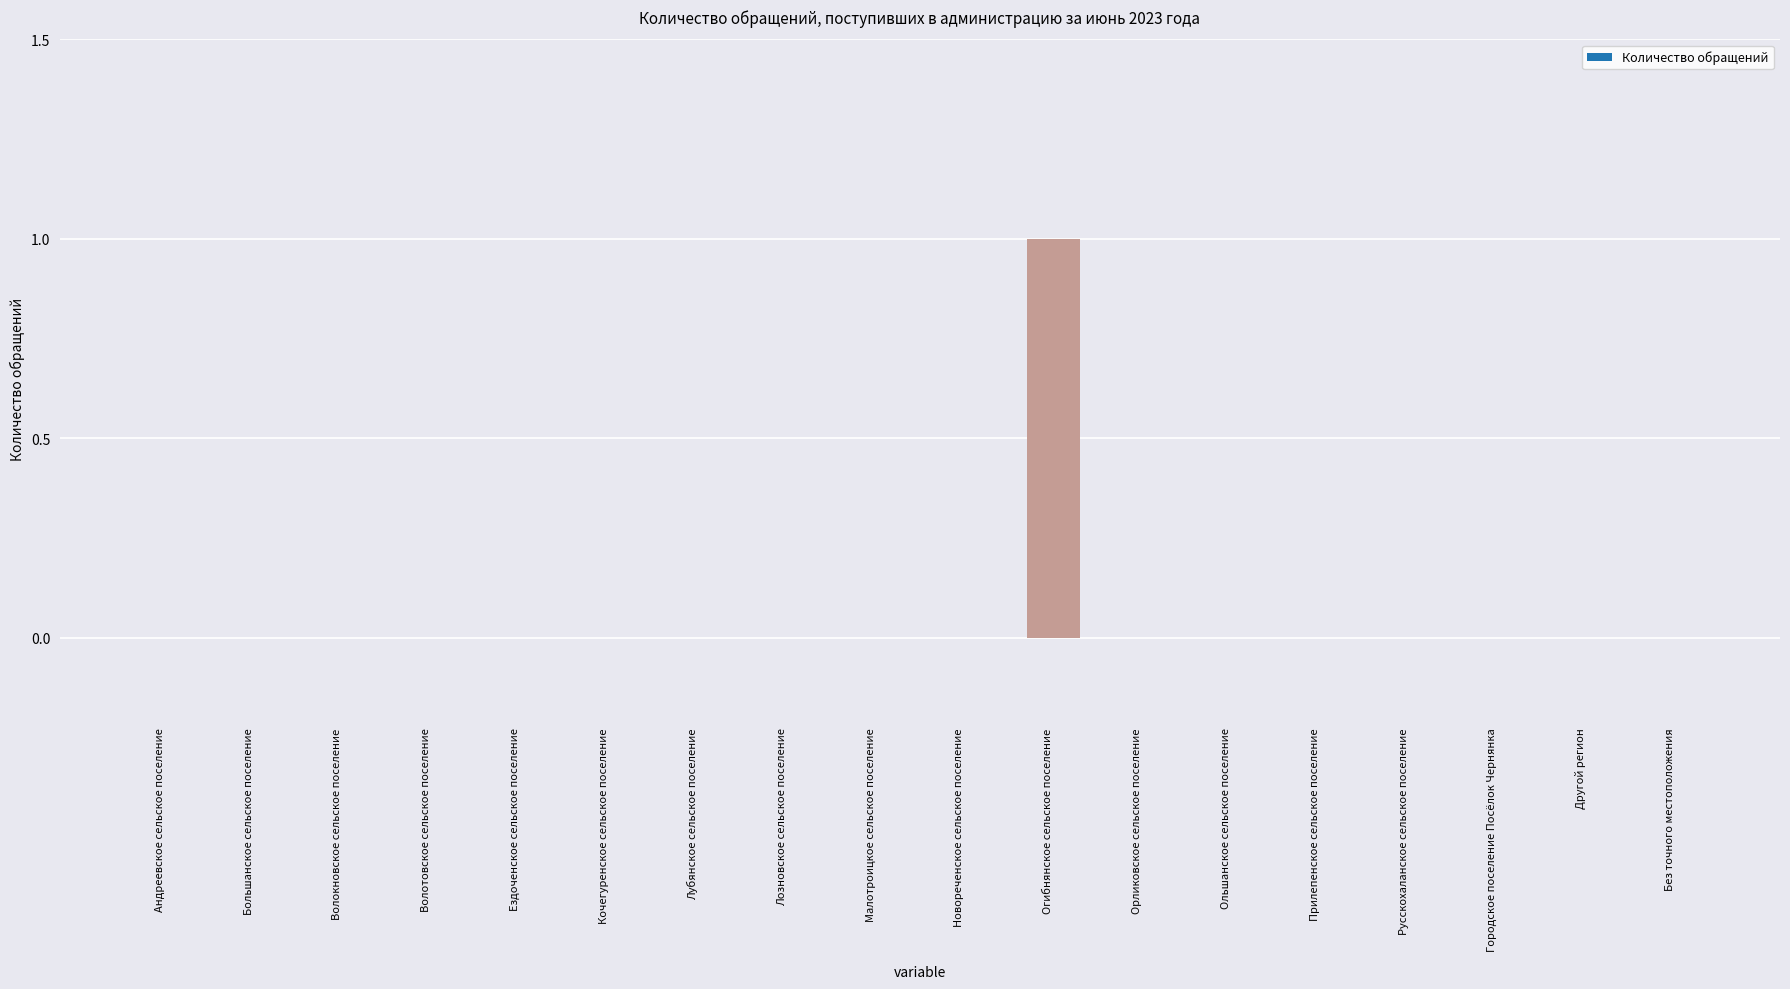

Which label corresponds to the largest value in the chart?

Огибнянское сельское поселение